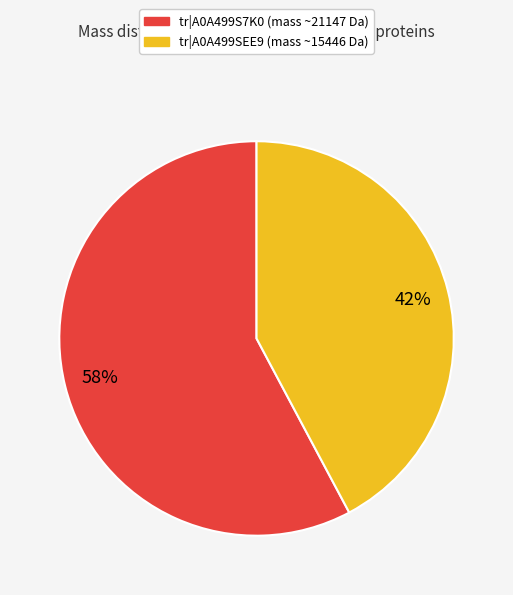

To the nearest percent, what is the average slice percentage?

50%